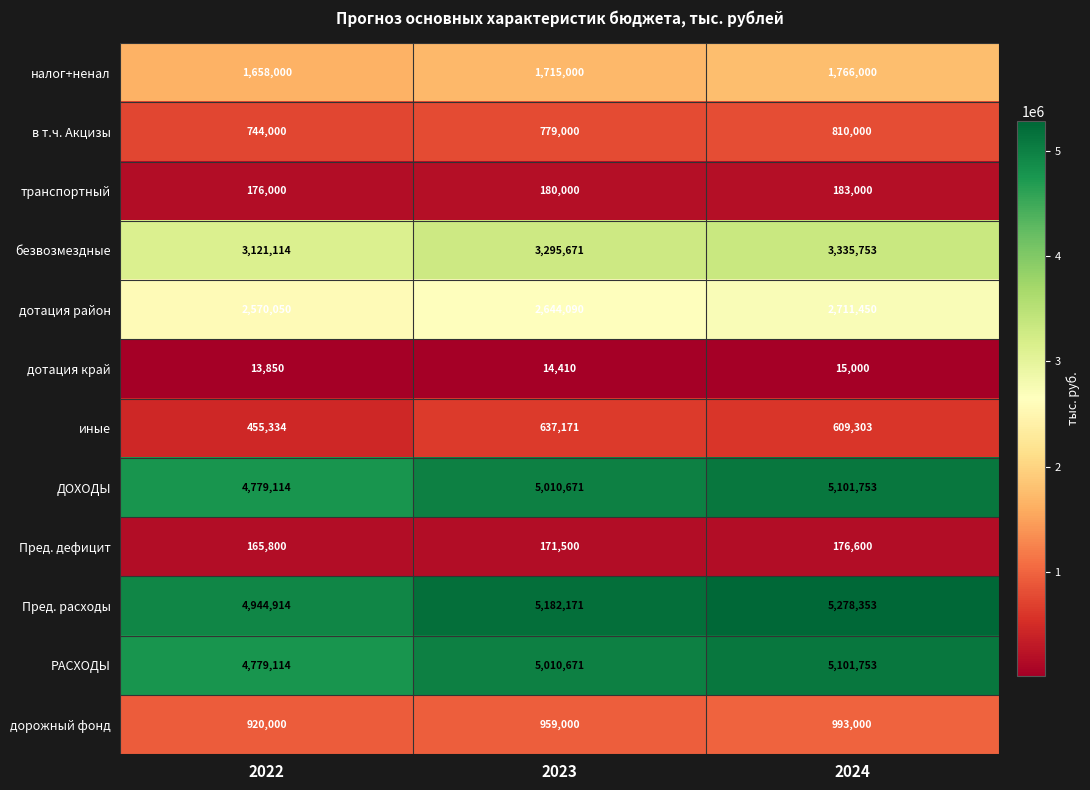

At which label is безвозмездные closest to 3228433?

2023